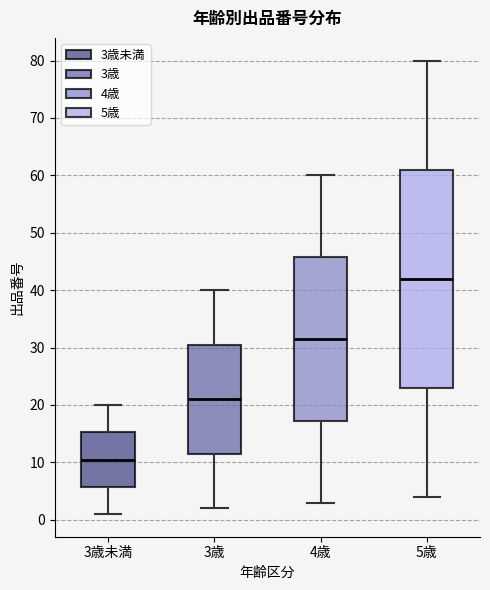

Which box's median line is the highest?

5歳